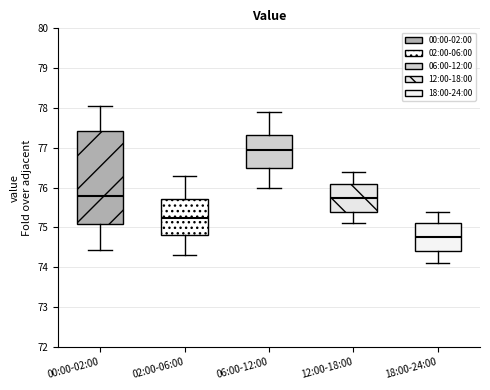

Comparing the boxes themselves (not the whiskers), which one is the tallest?

00:00-02:00